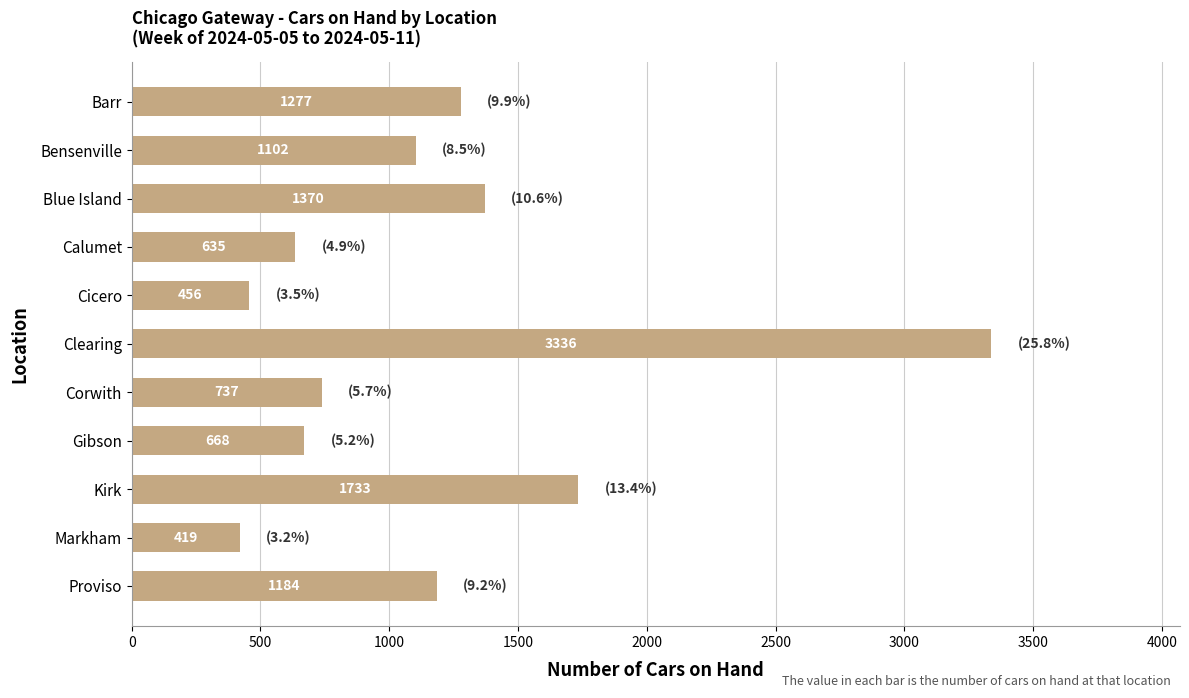

What is the maximum value shown in the chart?

3336